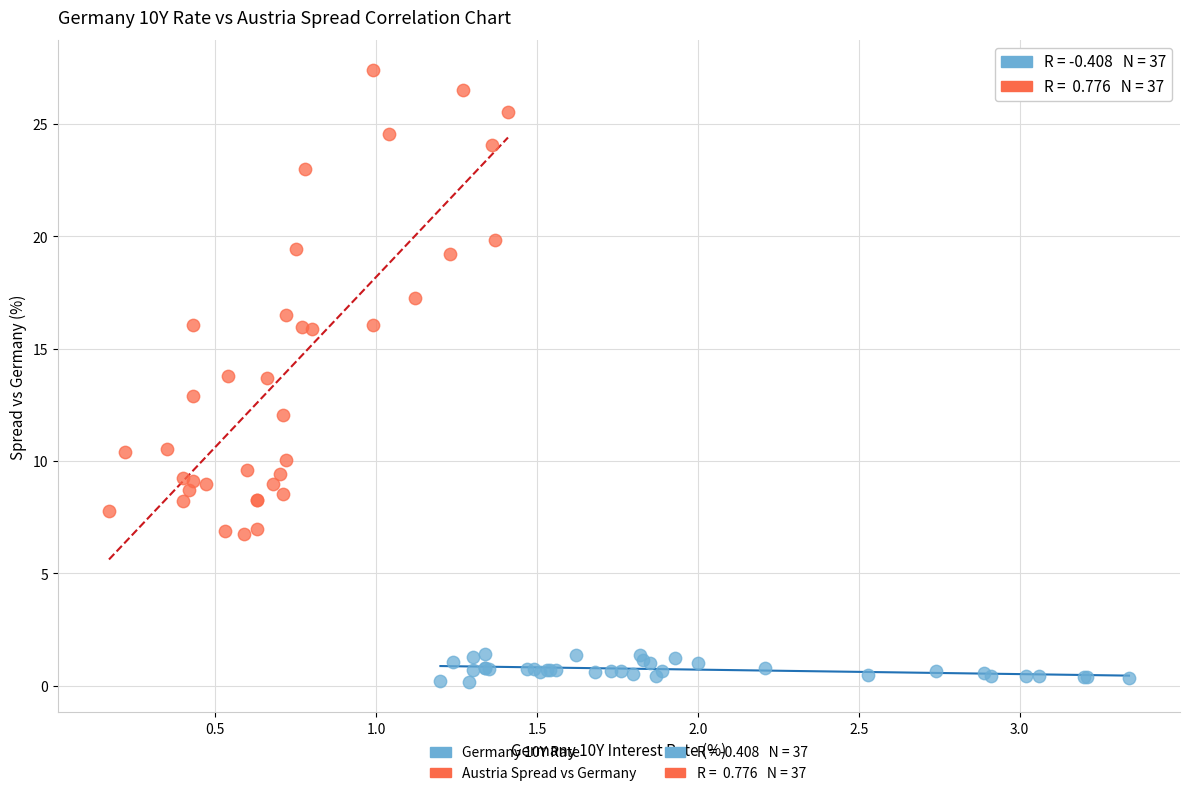

Which series has the largest Y range (max minus min)?

Austria Spread vs Germany